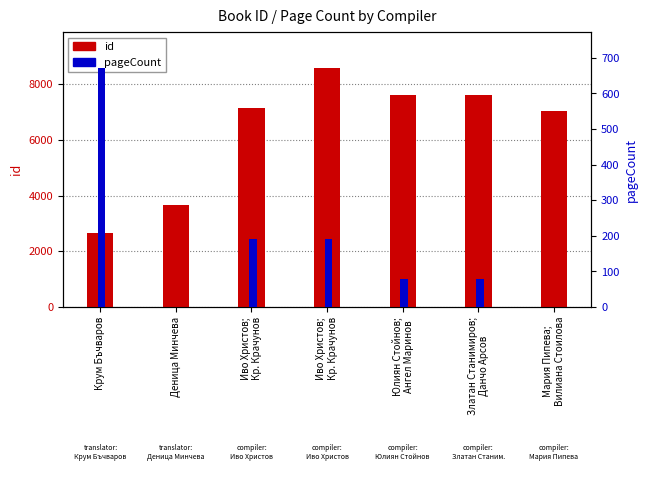

How many groups of bars are there?

7